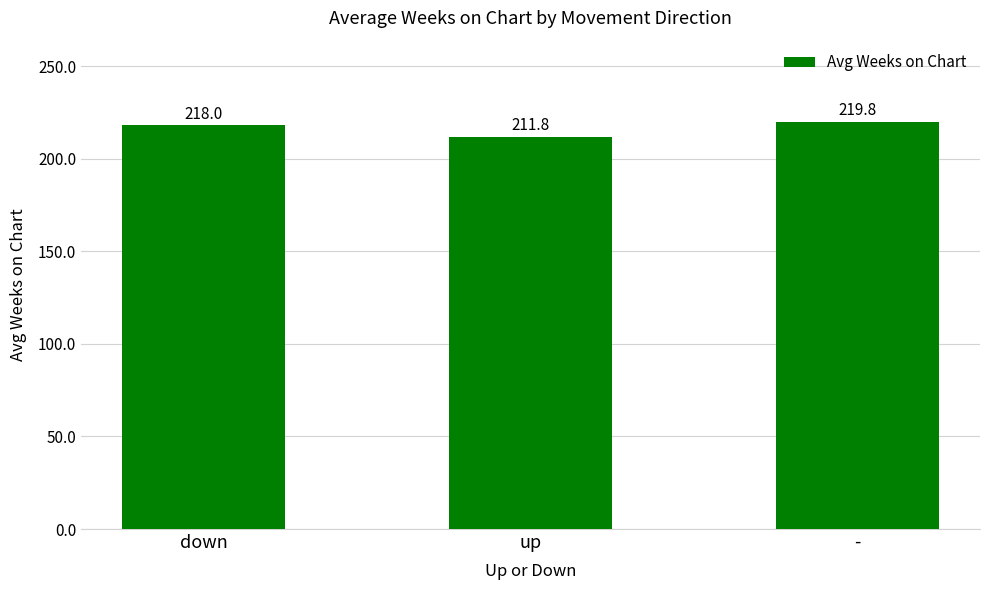

The chart shows a value of 219.8 at -. True or false?

True